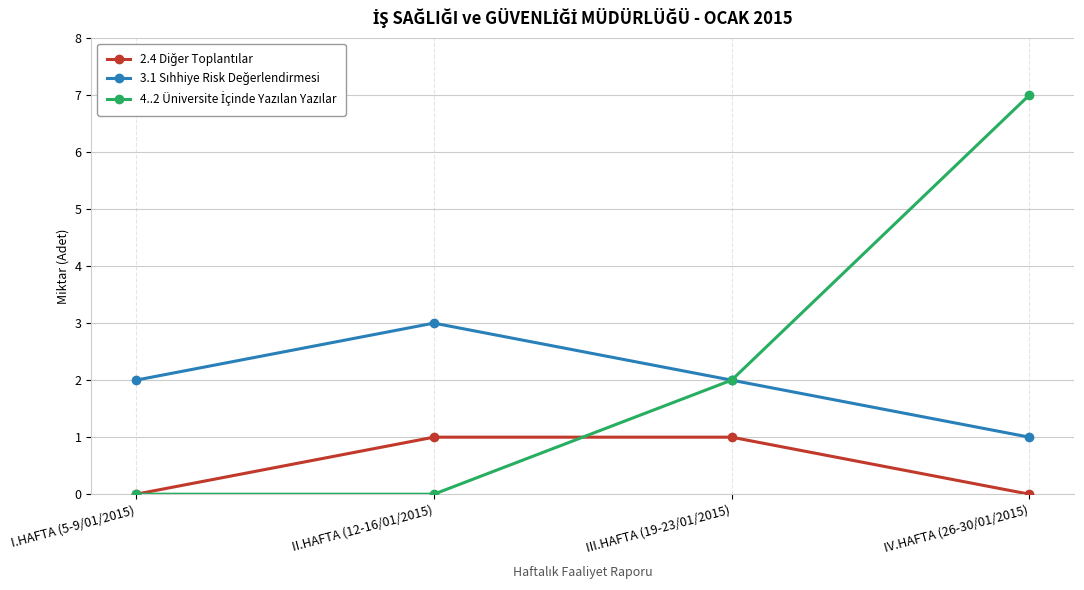

What is the label of the 1st point from the left?

I.HAFTA (5-9/01/2015)